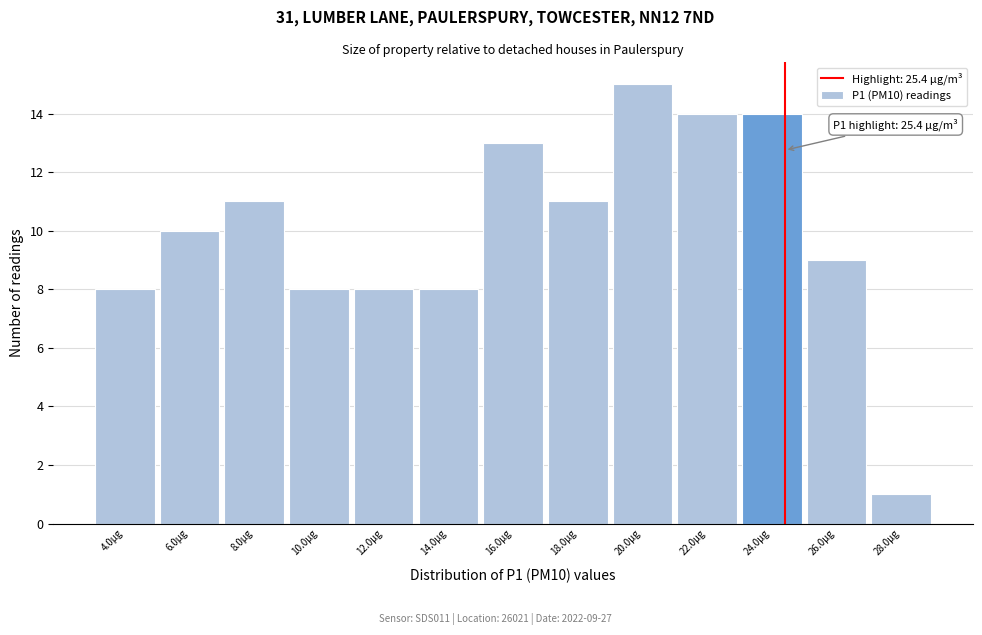

Reading left to right, list all the values displayed in this chart.

8	10	11	8	8	8	13	11	15	14	14	9	1